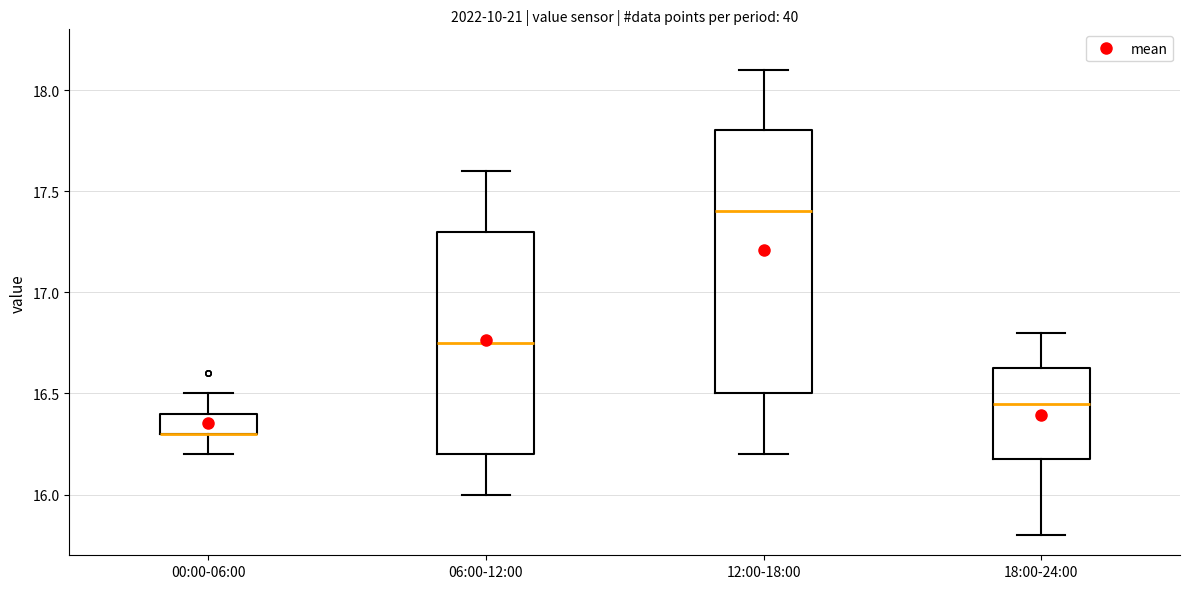

Where is the lower edge of the box for 12:00-18:00 on the y-axis? The values are not printed on the chart, so give them approximately, as read against the axis.

16.50